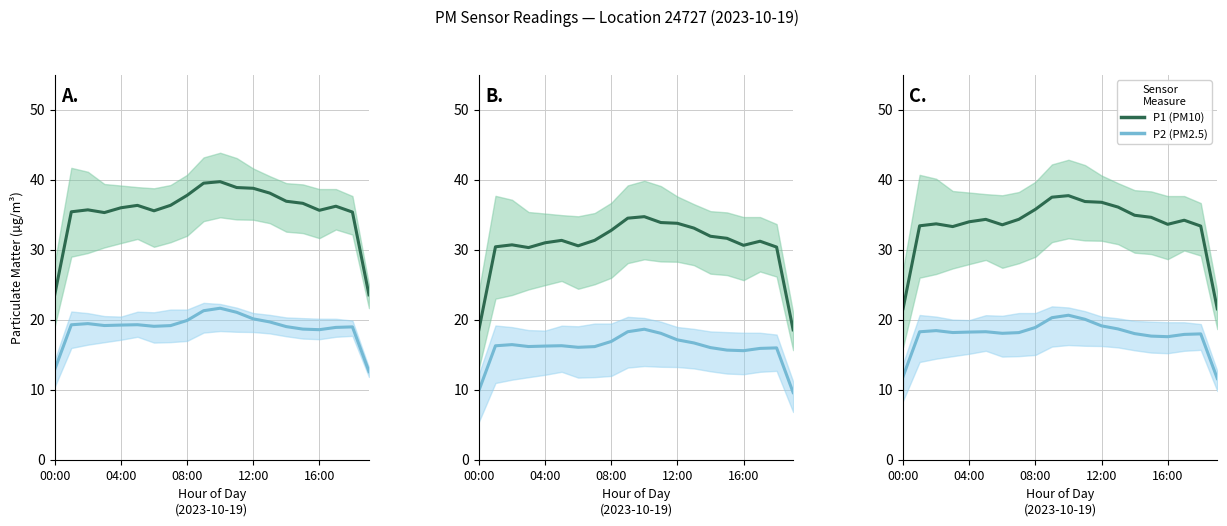

True or false: P1 (PM10) has more than 0 points higher than both neighbors.

True